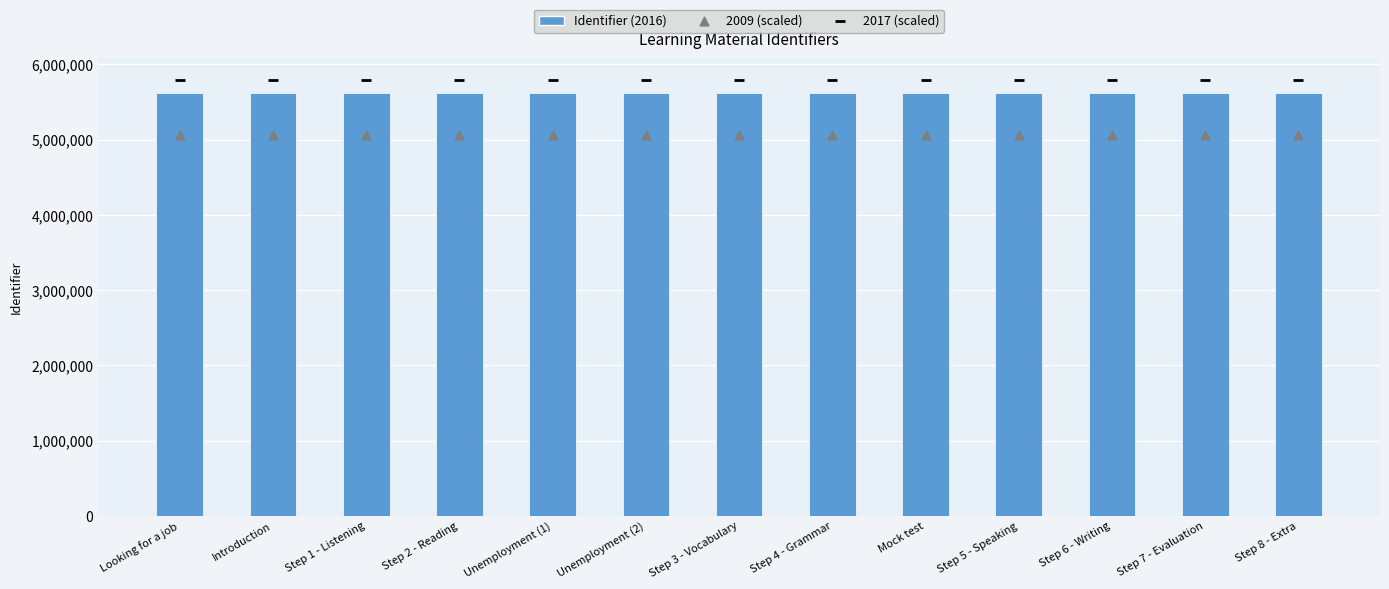

Which series contains the lowest Y value?

2009 (scaled)